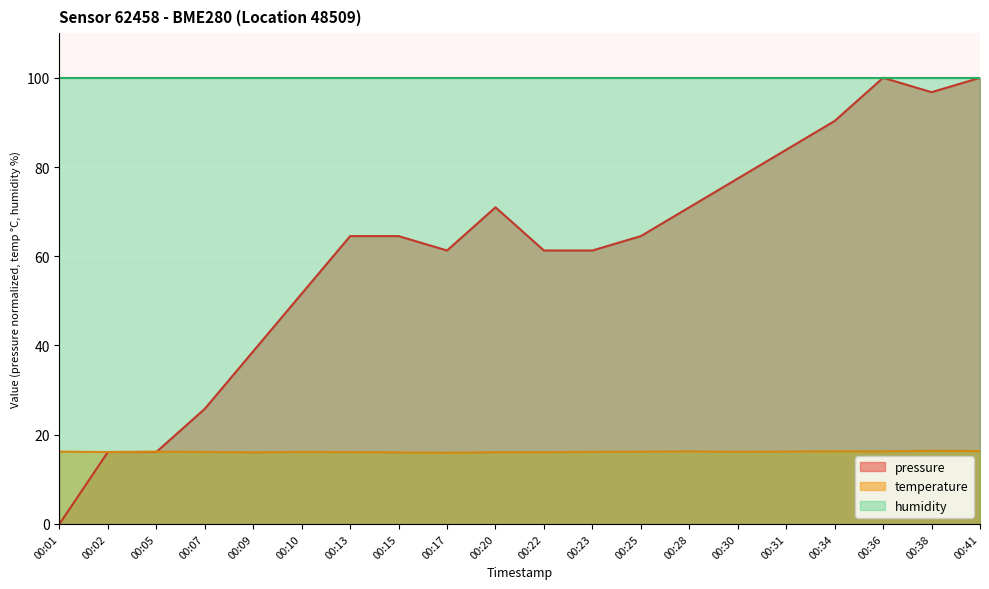

How many values in the temperature series are below 16?

1